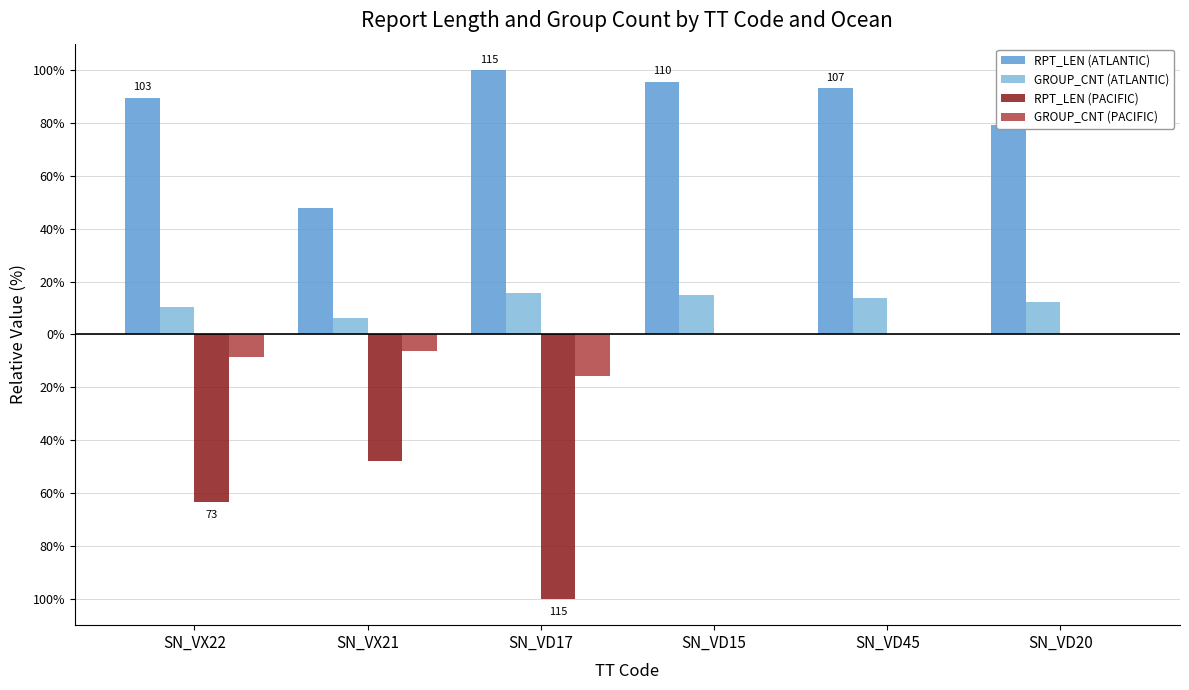

At SN_VD45, list the series in order from largest to smallest.

RPT_LEN (ATLANTIC), GROUP_CNT (ATLANTIC), RPT_LEN (PACIFIC), GROUP_CNT (PACIFIC)